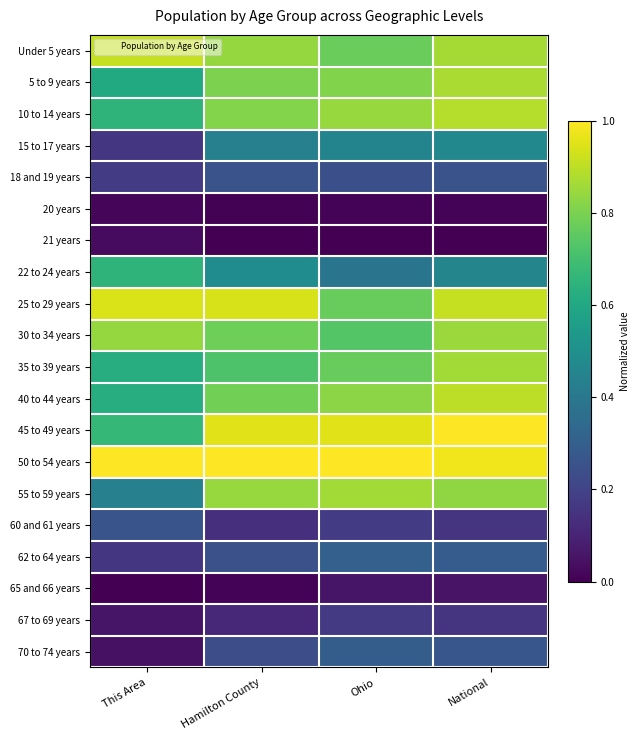

Which has a higher value, National or This Area?

This Area